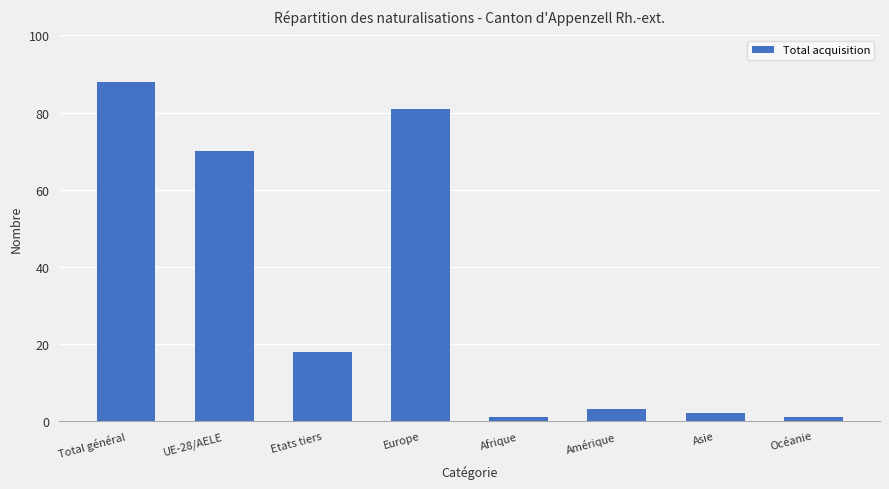

Which category has the highest value across all series?

Total général